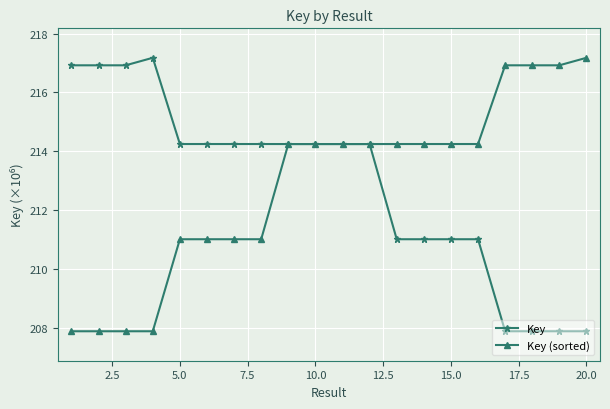

What is the average value of the Key series?

212.9